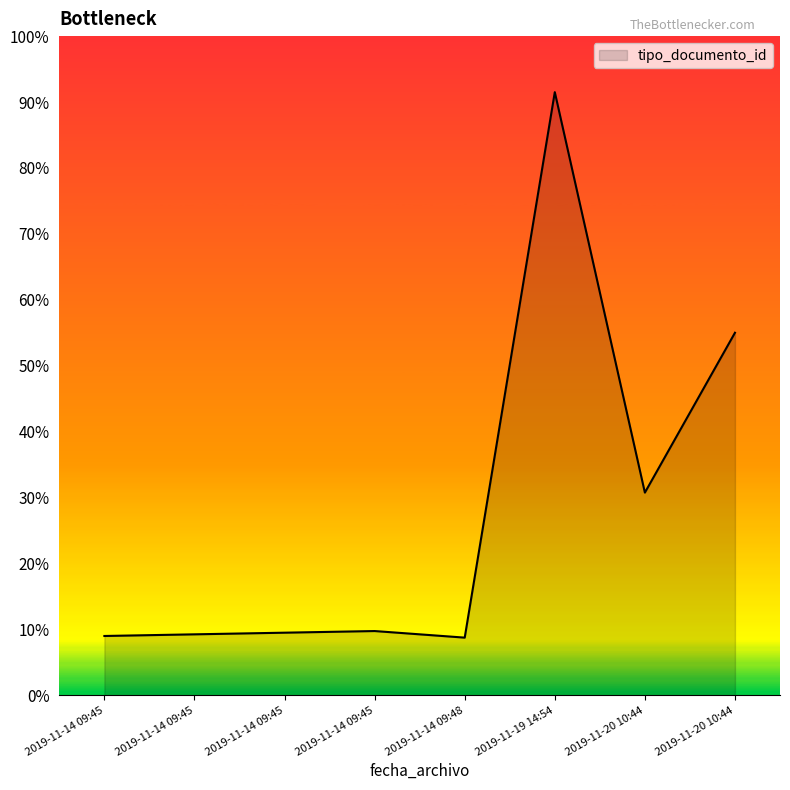

Does the chart display data point markers on the line(s)?

No